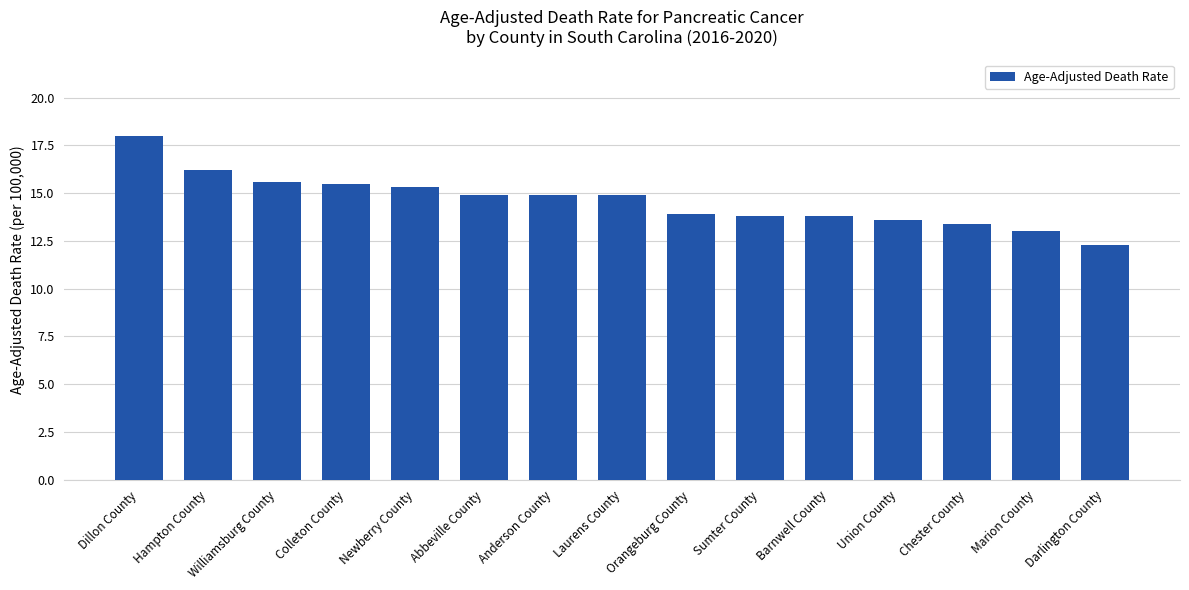

Reading left to right, list all the values displayed in this chart.

18.0	16.2	15.6	15.5	15.3	14.9	14.9	14.9	13.9	13.8	13.8	13.6	13.4	13.0	12.3